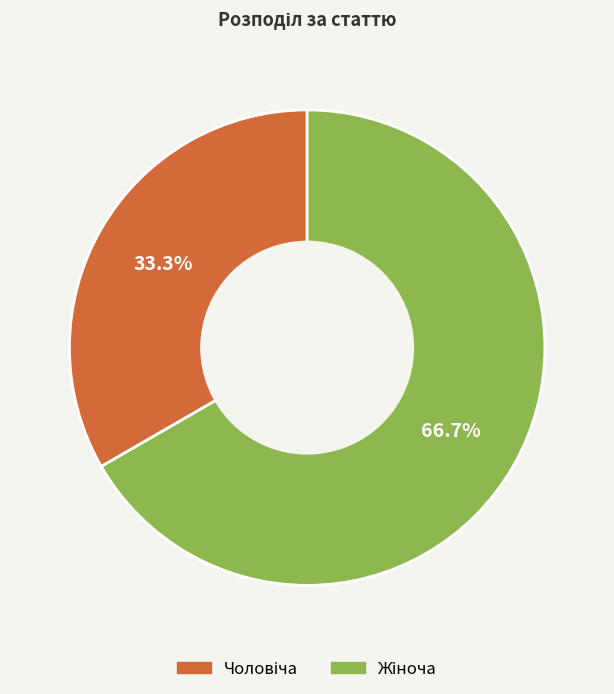

Is there any slice that represents more than half of the pie?

Yes